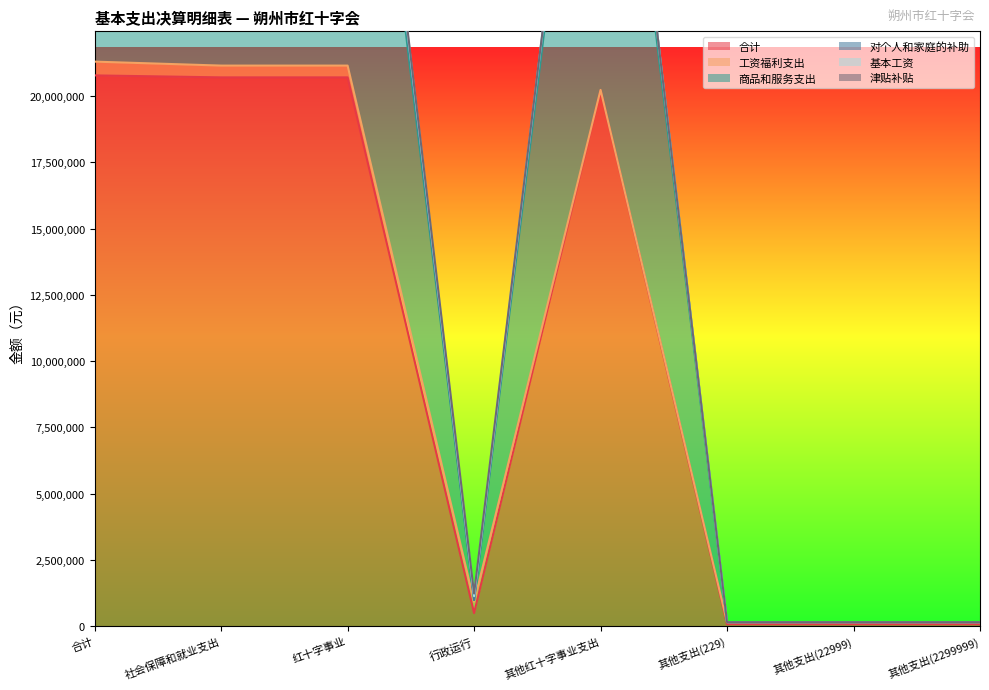

What is the value of the 合计 point at the 6th from the left?

74806.7